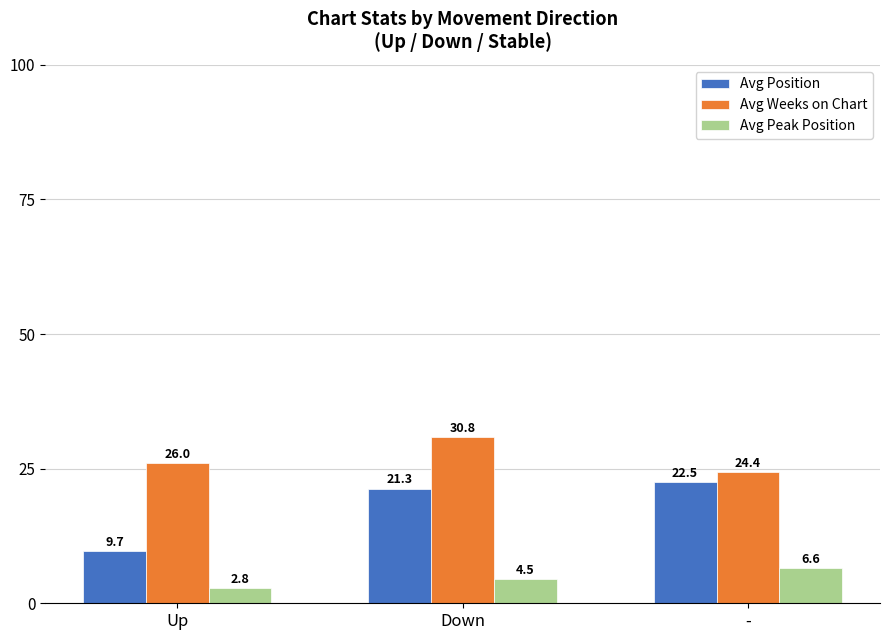

Which series has the widest spread of values?

Avg Position